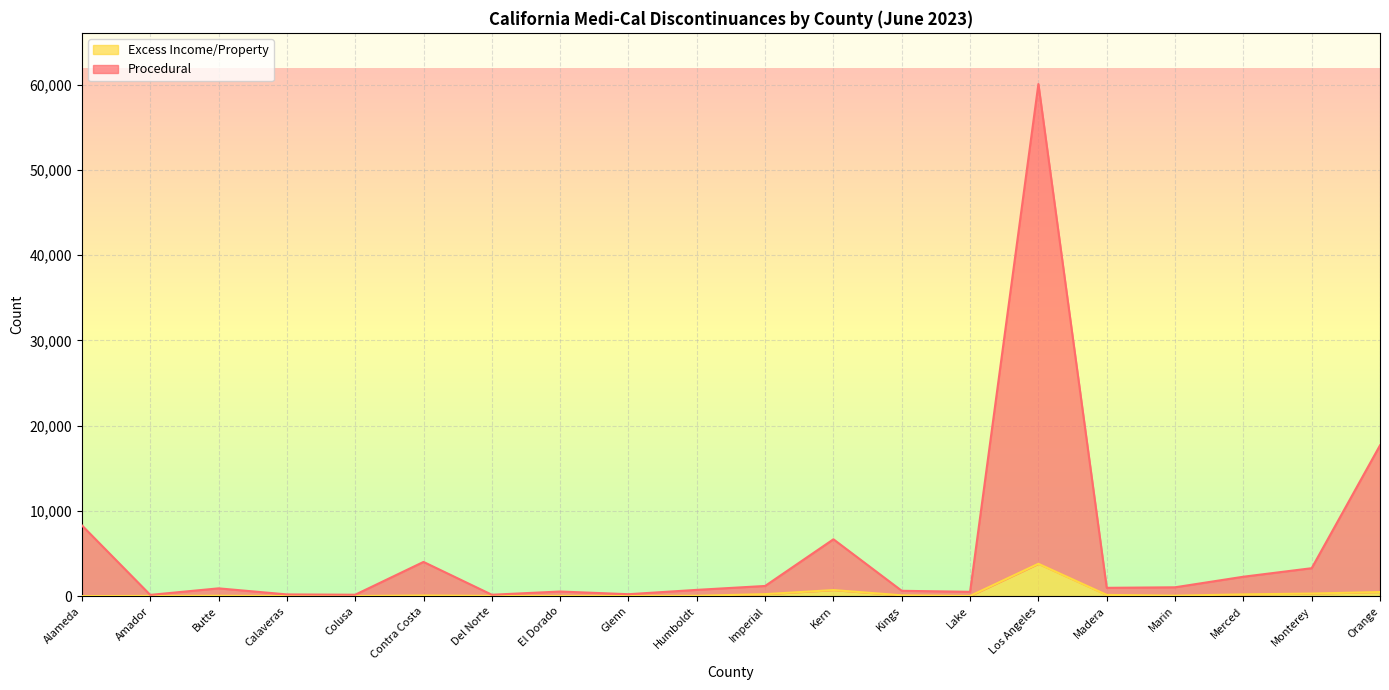

The value of Procedural at Los Angeles is 60086. True or false?

True